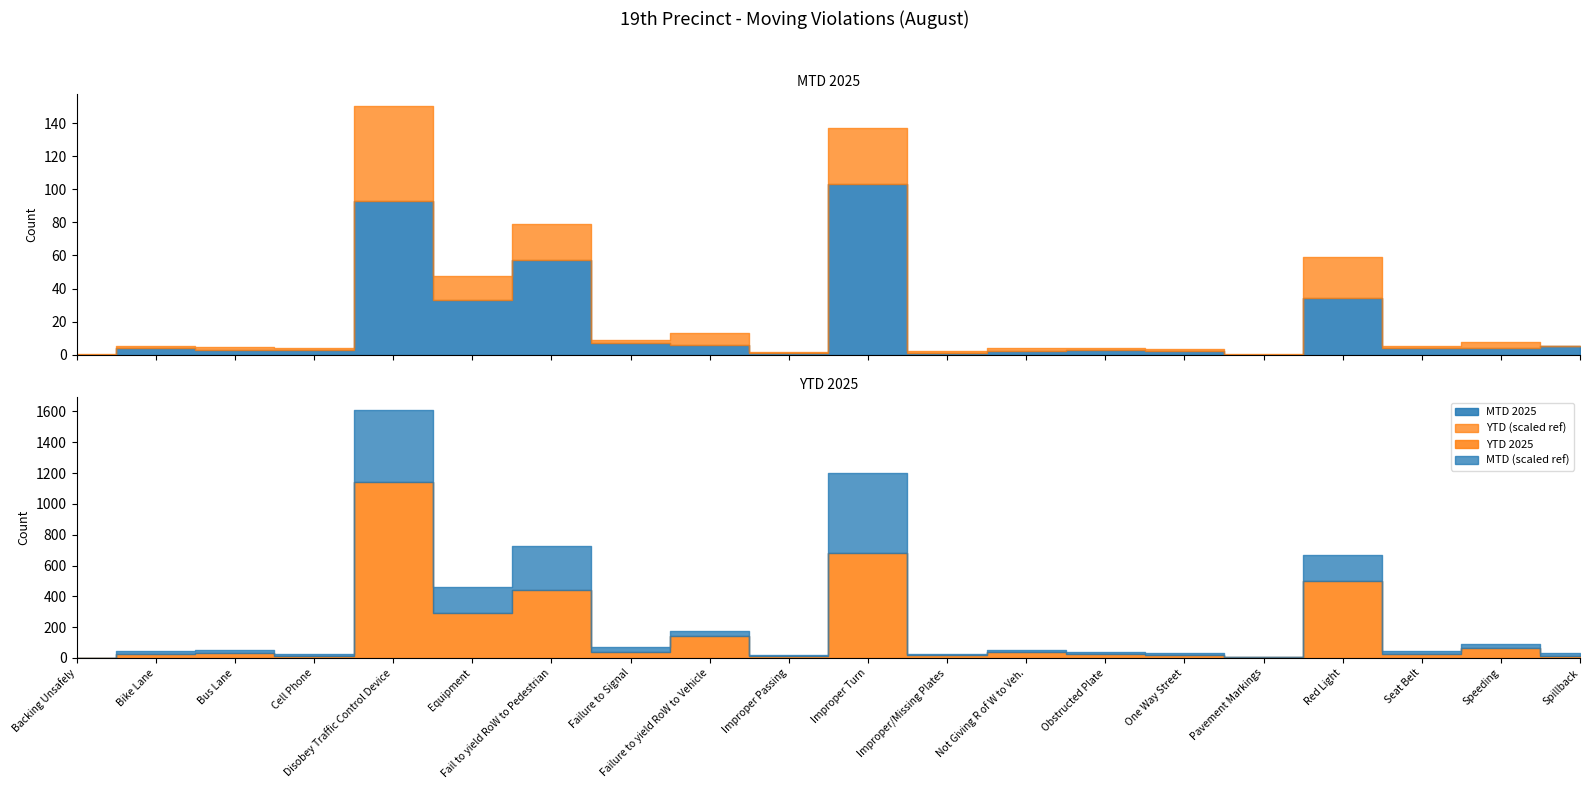

The value of YTD 2025 at Pavement Markings is 3. True or false?

False